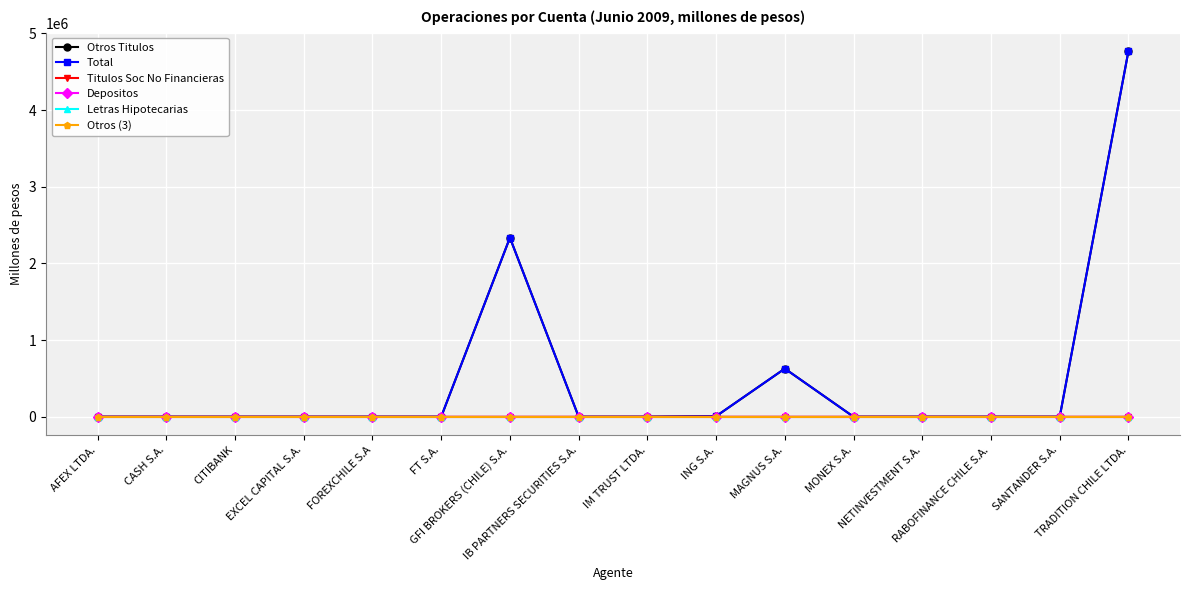

Reading left to right, extract all data points from this chart.

Otros Titulos: AFEX LTDA.=0.0	CASH S.A.=0.0	CITIBANK=0.0	EXCEL CAPITAL S.A.=0.0	FOREXCHILE S.A=0.0	FT S.A.=0.0	GFI BROKERS (CHILE) S.A.=2335832.0	IB PARTNERS SECURITIES S.A.=0.0	IM TRUST LTDA.=0.0	ING S.A.=7294.7	MAGNUS S.A.=627976.4	MONEX S.A.=0.0	NETINVESTMENT S.A.=0.0	RABOFINANCE CHILE S.A.=0.0	SANTANDER S.A.=0.0	TRADITION CHILE LTDA.=4771257.6
Total: AFEX LTDA.=0.0	CASH S.A.=0.0	CITIBANK=0.0	EXCEL CAPITAL S.A.=0.0	FOREXCHILE S.A=0.0	FT S.A.=19.8	GFI BROKERS (CHILE) S.A.=2335832.0	IB PARTNERS SECURITIES S.A.=0.0	IM TRUST LTDA.=0.0	ING S.A.=7294.7	MAGNUS S.A.=627976.4	MONEX S.A.=0.0	NETINVESTMENT S.A.=0.0	RABOFINANCE CHILE S.A.=0.0	SANTANDER S.A.=0.0	TRADITION CHILE LTDA.=4771257.6
Titulos Soc No Financieras: AFEX LTDA.=0.0	CASH S.A.=0.0	CITIBANK=0.0	EXCEL CAPITAL S.A.=0.0	FOREXCHILE S.A=0.0	FT S.A.=19.8	GFI BROKERS (CHILE) S.A.=0.0	IB PARTNERS SECURITIES S.A.=0.0	IM TRUST LTDA.=0.0	ING S.A.=0.0	MAGNUS S.A.=0.0	MONEX S.A.=0.0	NETINVESTMENT S.A.=0.0	RABOFINANCE CHILE S.A.=0.0	SANTANDER S.A.=0.0	TRADITION CHILE LTDA.=0.0
Depositos: AFEX LTDA.=0.0	CASH S.A.=0.0	CITIBANK=0.0	EXCEL CAPITAL S.A.=0.0	FOREXCHILE S.A=0.0	FT S.A.=0.0	GFI BROKERS (CHILE) S.A.=0.0	IB PARTNERS SECURITIES S.A.=0.0	IM TRUST LTDA.=0.0	ING S.A.=0.0	MAGNUS S.A.=0.0	MONEX S.A.=0.0	NETINVESTMENT S.A.=0.0	RABOFINANCE CHILE S.A.=0.0	SANTANDER S.A.=0.0	TRADITION CHILE LTDA.=0.0
Letras Hipotecarias: AFEX LTDA.=0.0	CASH S.A.=0.0	CITIBANK=0.0	EXCEL CAPITAL S.A.=0.0	FOREXCHILE S.A=0.0	FT S.A.=0.0	GFI BROKERS (CHILE) S.A.=0.0	IB PARTNERS SECURITIES S.A.=0.0	IM TRUST LTDA.=0.0	ING S.A.=0.0	MAGNUS S.A.=0.0	MONEX S.A.=0.0	NETINVESTMENT S.A.=0.0	RABOFINANCE CHILE S.A.=0.0	SANTANDER S.A.=0.0	TRADITION CHILE LTDA.=0.0
Otros (3): AFEX LTDA.=0.0	CASH S.A.=0.0	CITIBANK=0.0	EXCEL CAPITAL S.A.=0.0	FOREXCHILE S.A=0.0	FT S.A.=0.0	GFI BROKERS (CHILE) S.A.=0.0	IB PARTNERS SECURITIES S.A.=0.0	IM TRUST LTDA.=0.0	ING S.A.=0.0	MAGNUS S.A.=0.0	MONEX S.A.=0.0	NETINVESTMENT S.A.=0.0	RABOFINANCE CHILE S.A.=0.0	SANTANDER S.A.=0.0	TRADITION CHILE LTDA.=0.0